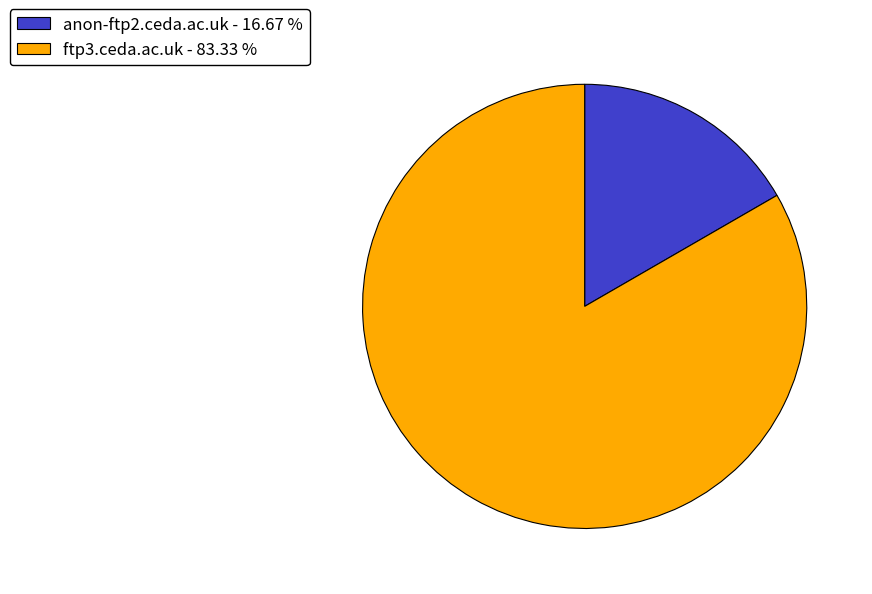

Approximately how many times larger is the value at ftp3.ceda.ac.uk compared to anon-ftp2.ceda.ac.uk?

5.0